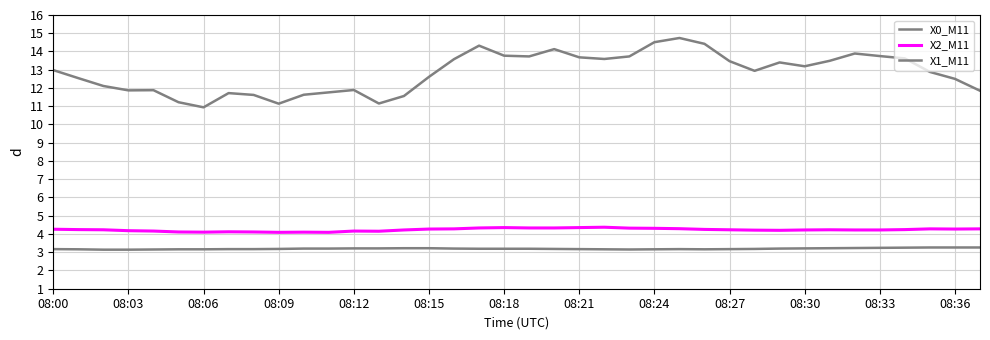

What is the maximum value shown in the chart?

14.7